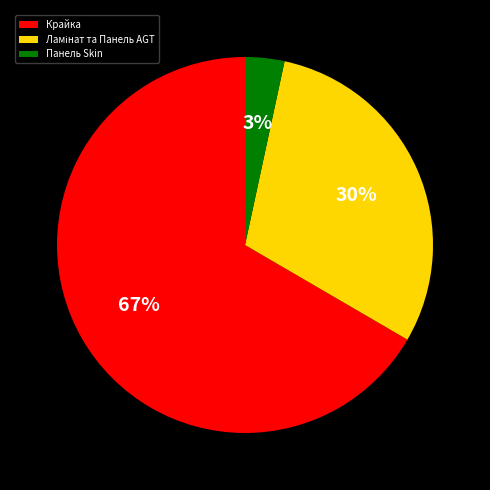

Which slice is the smallest?

Панель Skin